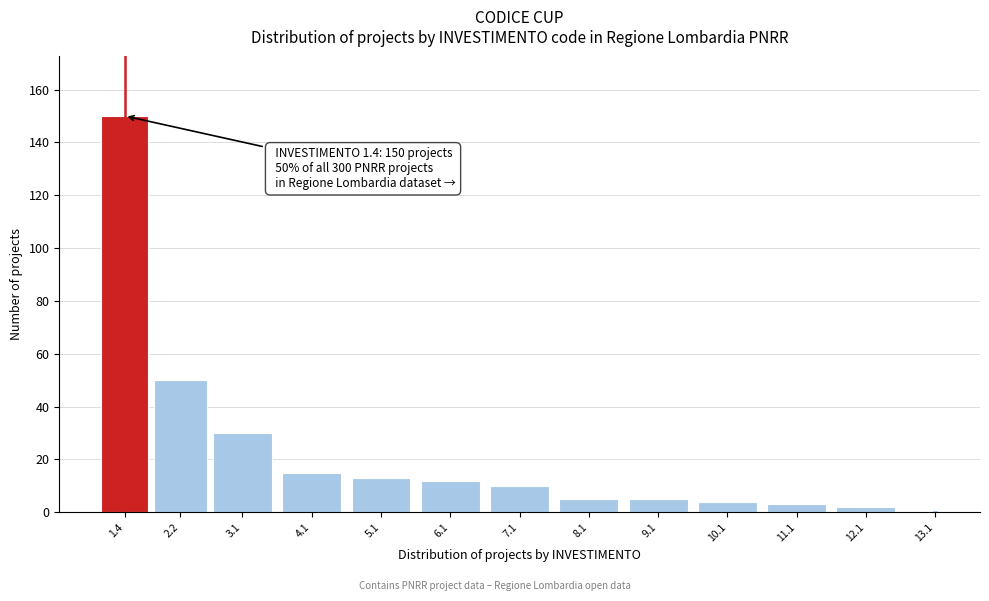

Reading left to right, list all the values displayed in this chart.

1.4=150	2.2=50	3.1=30	4.1=15	5.1=13	6.1=12	7.1=10	8.1=5	9.1=5	10.1=4	11.1=3	12.1=2	13.1=1